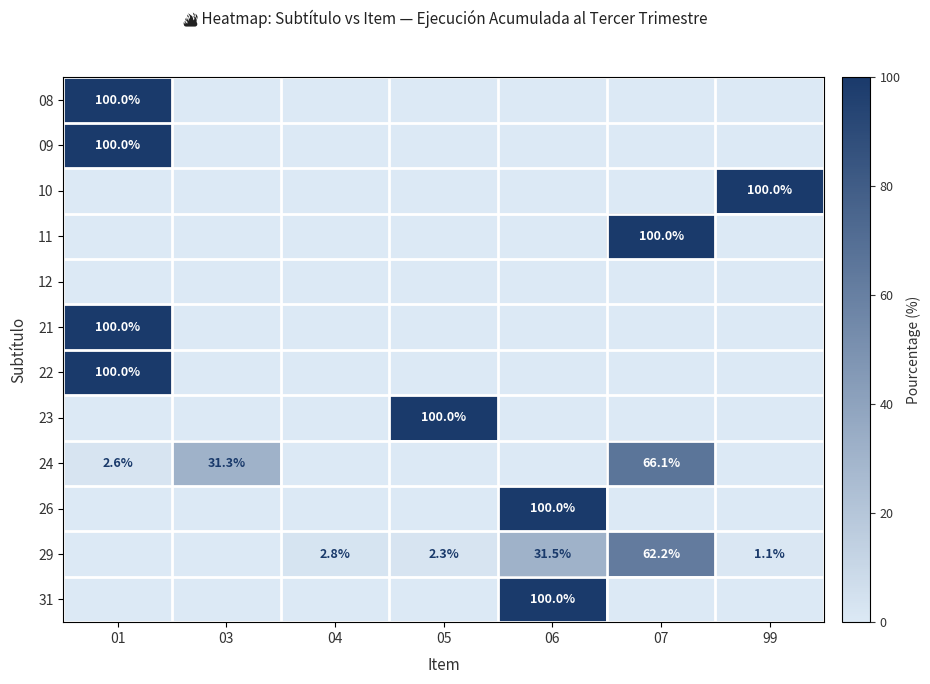

What is the sum of the 29 values at 07 and 99?

63.3